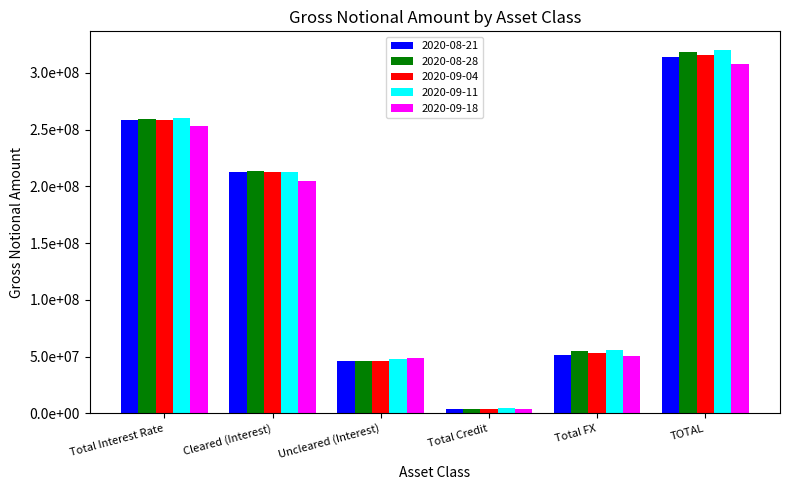

What are all the series names shown in the legend?

2020-08-21, 2020-08-28, 2020-09-04, 2020-09-11, 2020-09-18